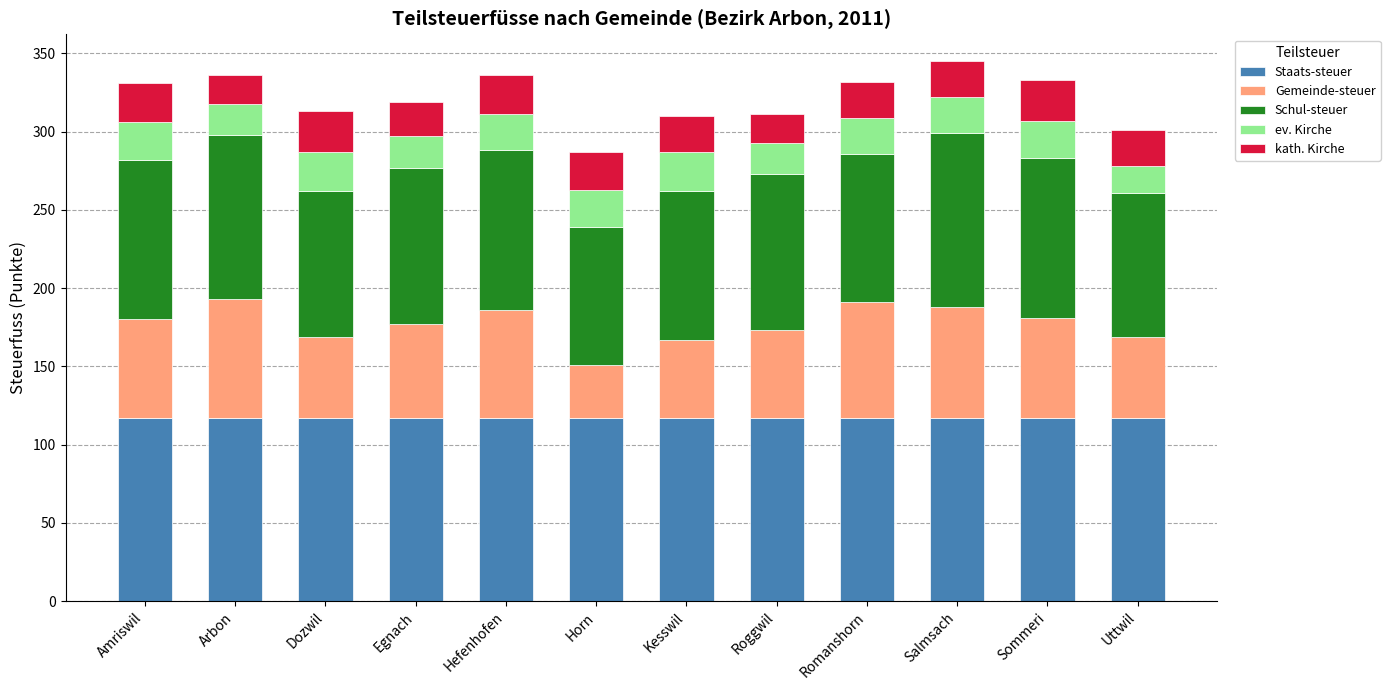

What is the average value of the Staats-steuer series?

117